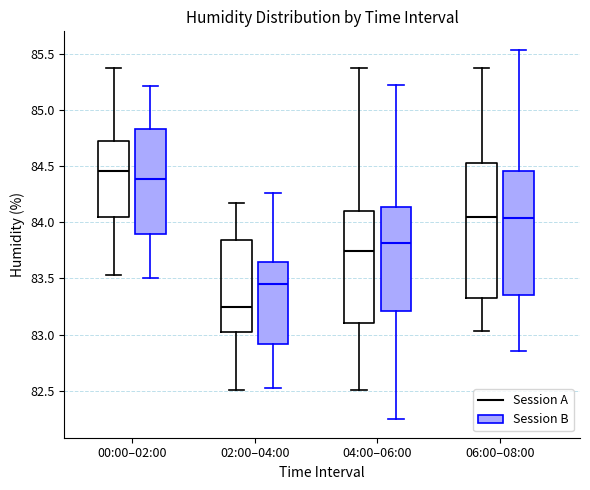

Where does the lower whisker of the box for 04:00–06:00 (Session A) end on the y-axis? The values are not printed on the chart, so give them approximately, as read against the axis.

82.50